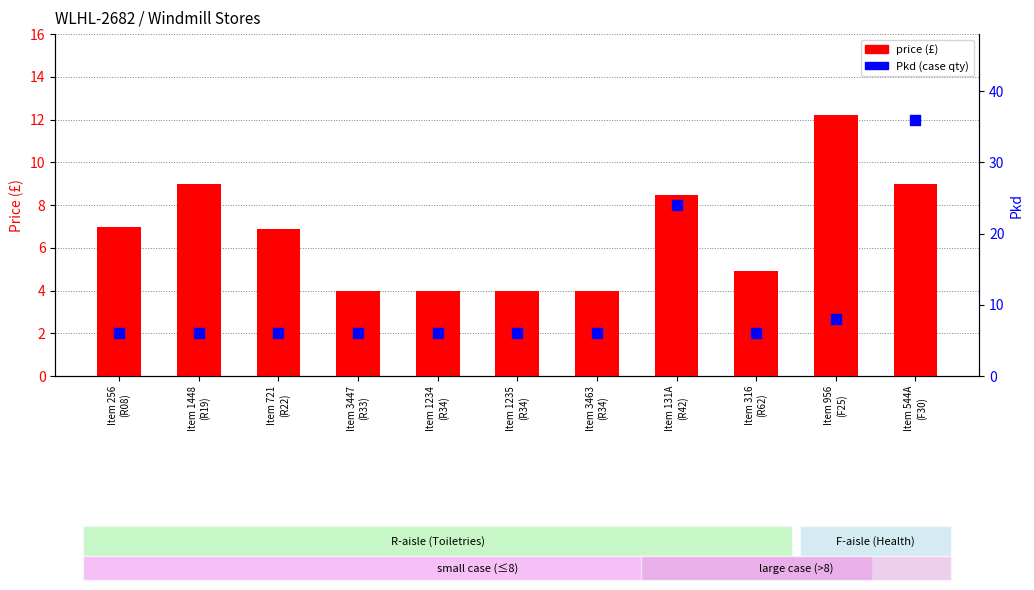

What are all the series names shown in the legend?

price (£), Pkd (case qty)